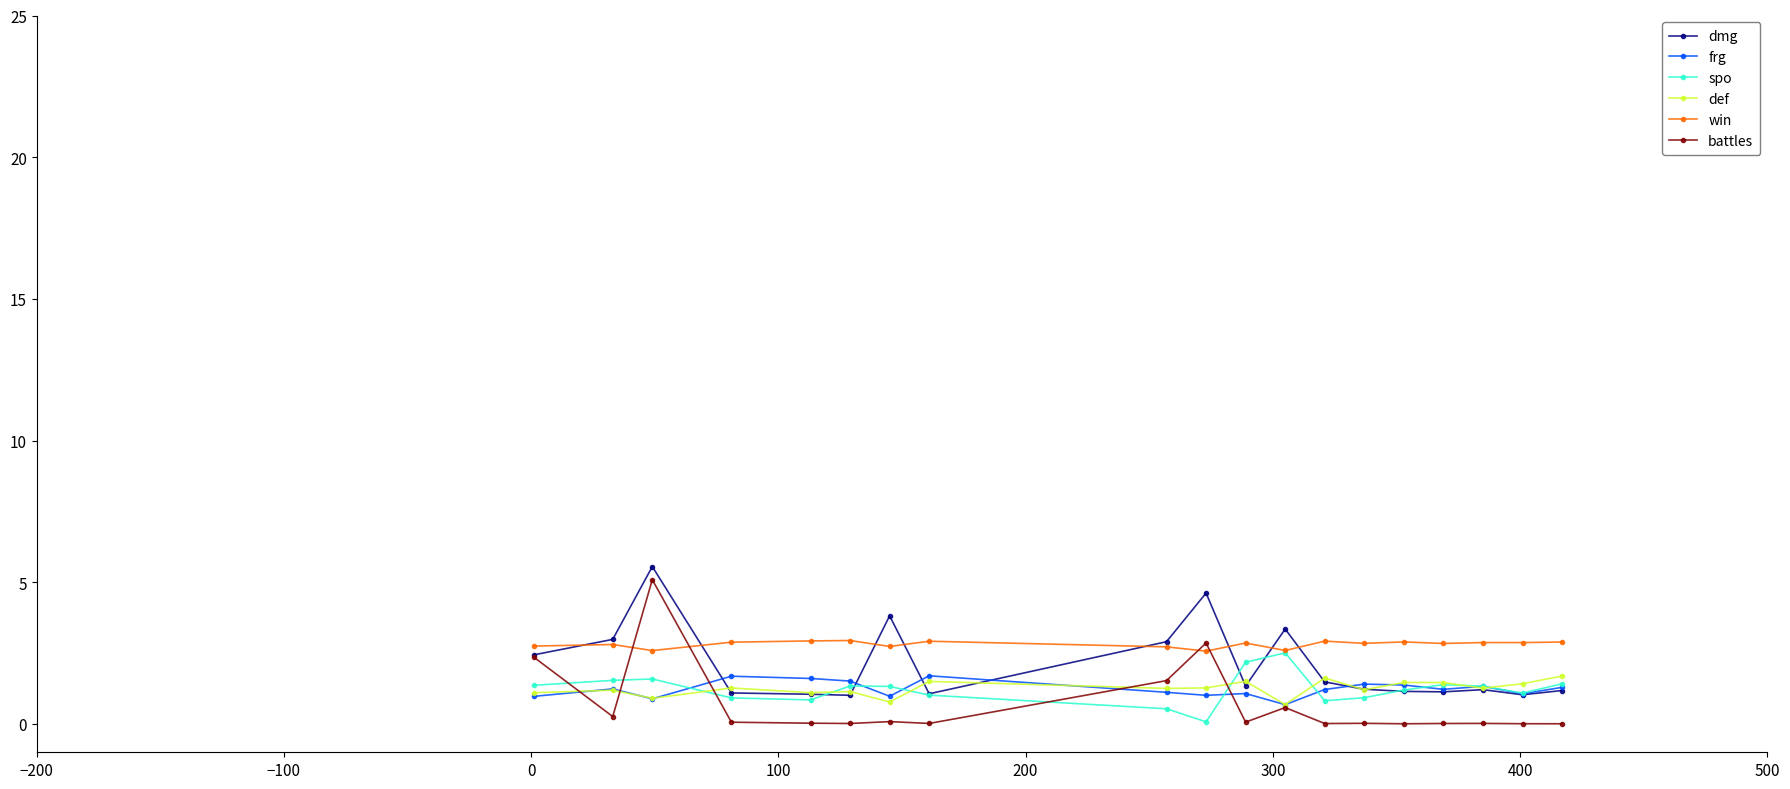

How many lines are shown in the chart?

6